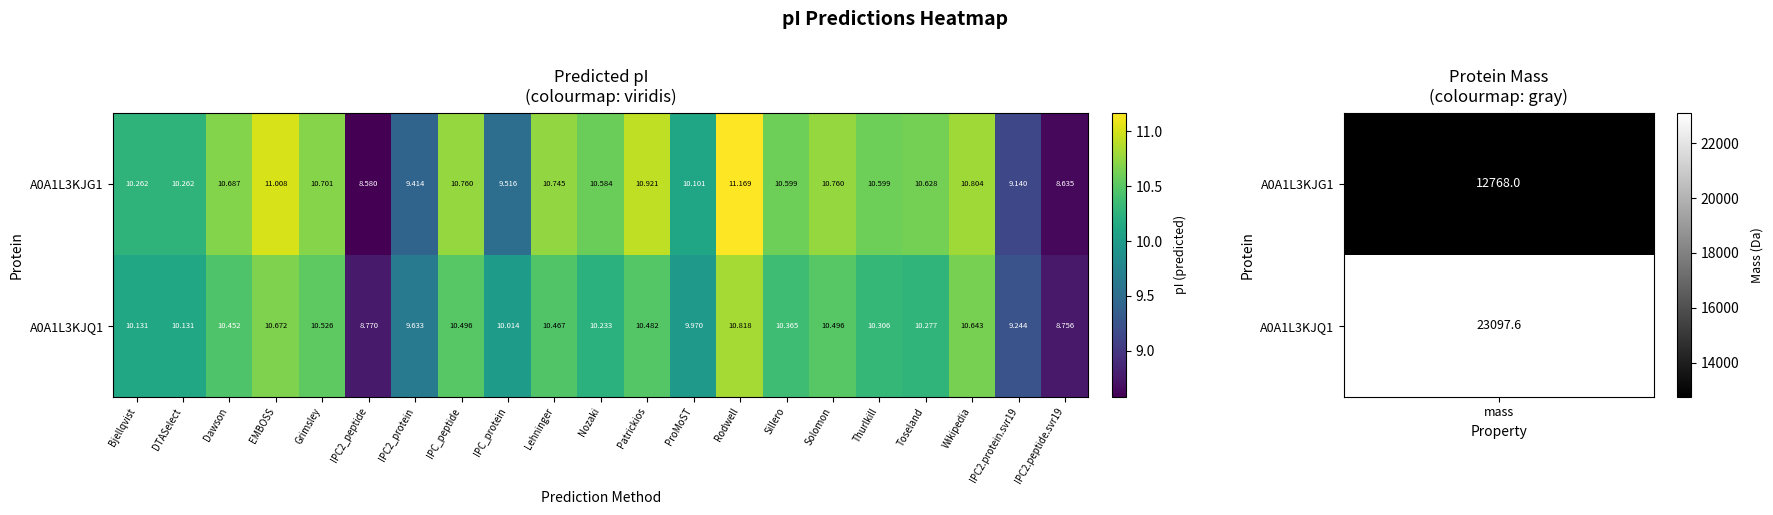

At which label does A0A1L3KJQ1 reach its peak?

Rodwell